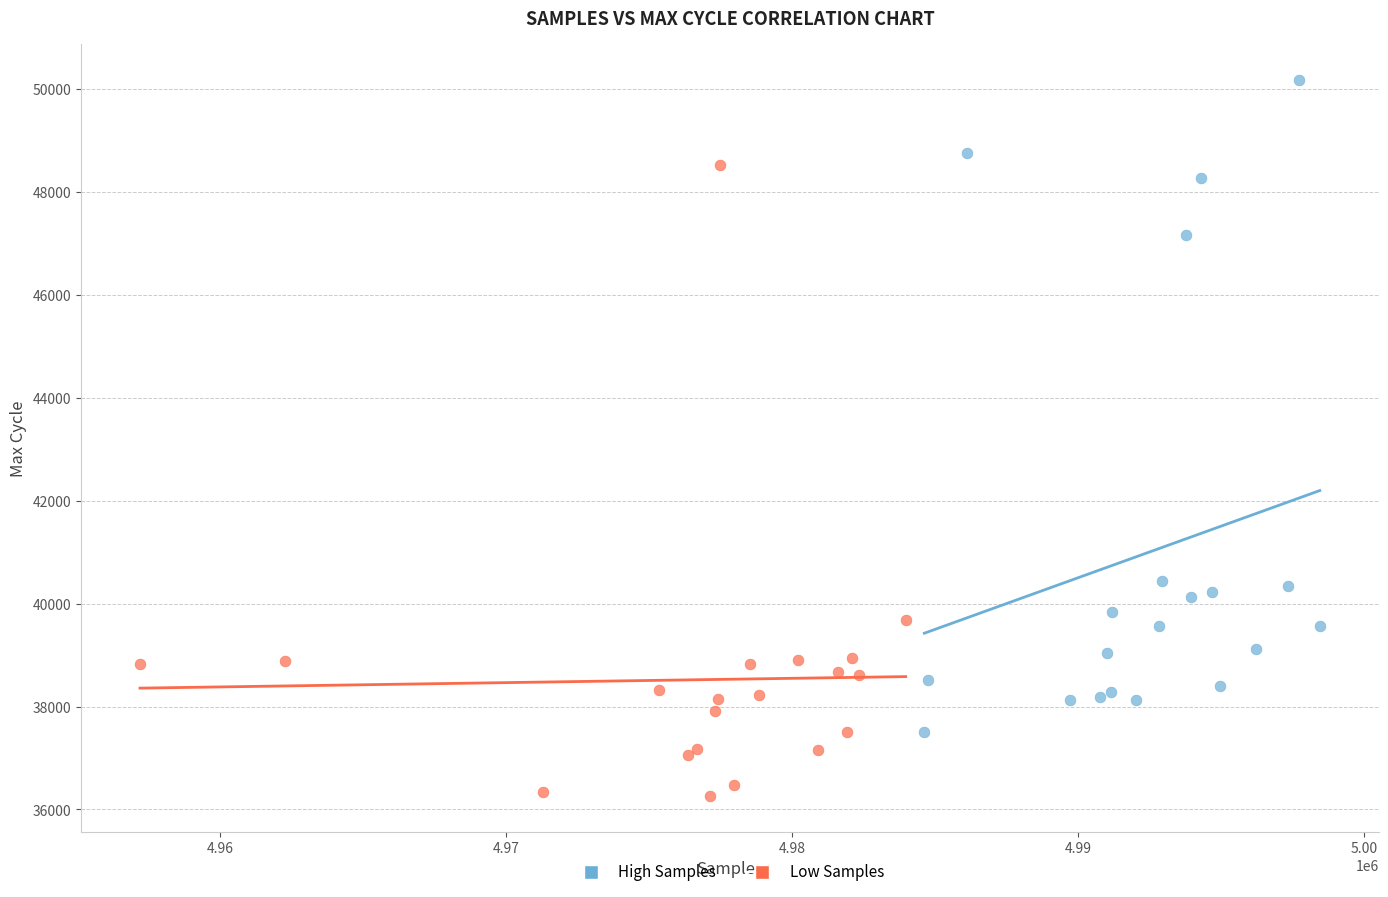

Which series contains the lowest Y value?

Low Samples